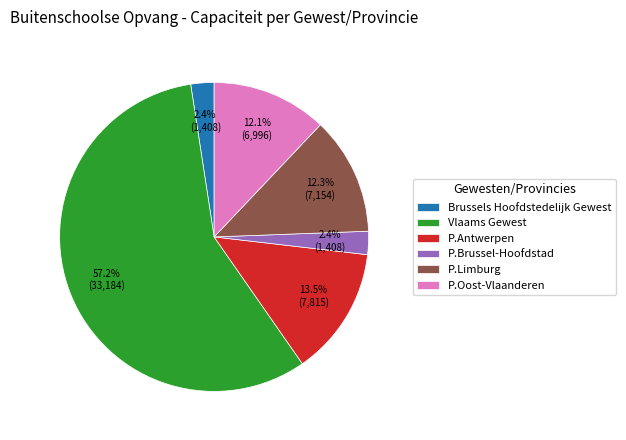

Do P.Antwerpen and P.Brussel-Hoofdstad together represent more than half of the pie?

No